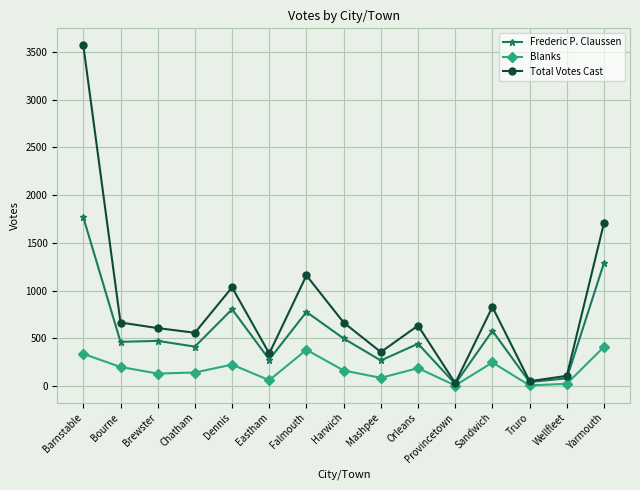

At which label does Total Votes Cast reach its peak?

Barnstable